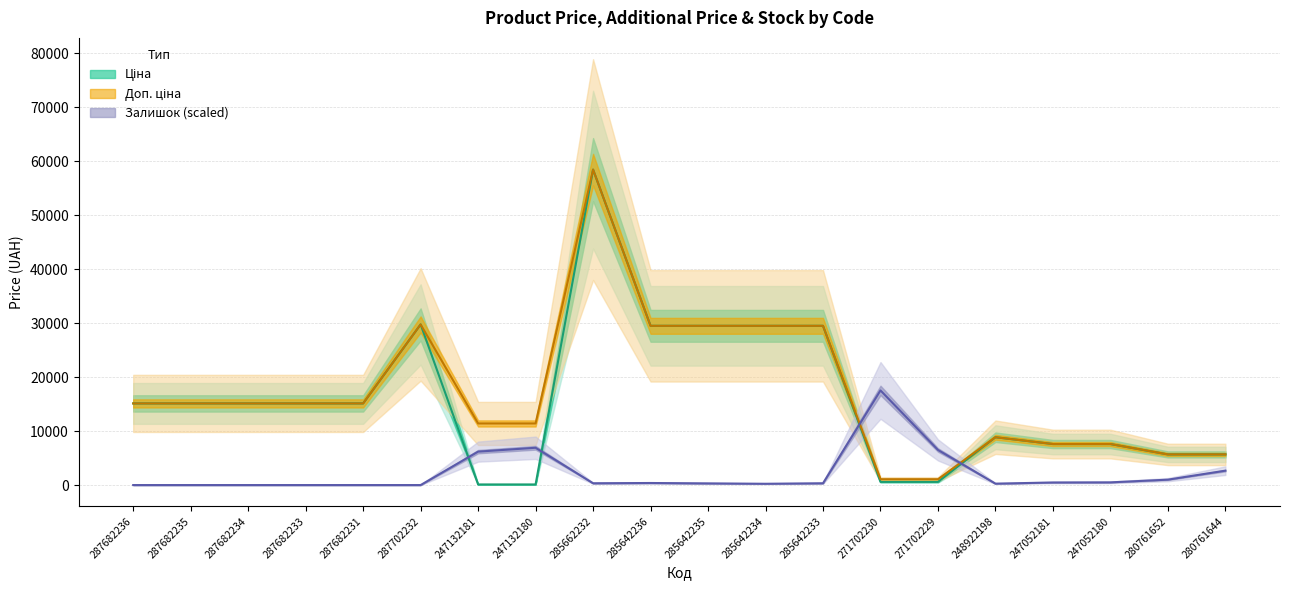

At which category does Ціна reach its first local peak?

287702232